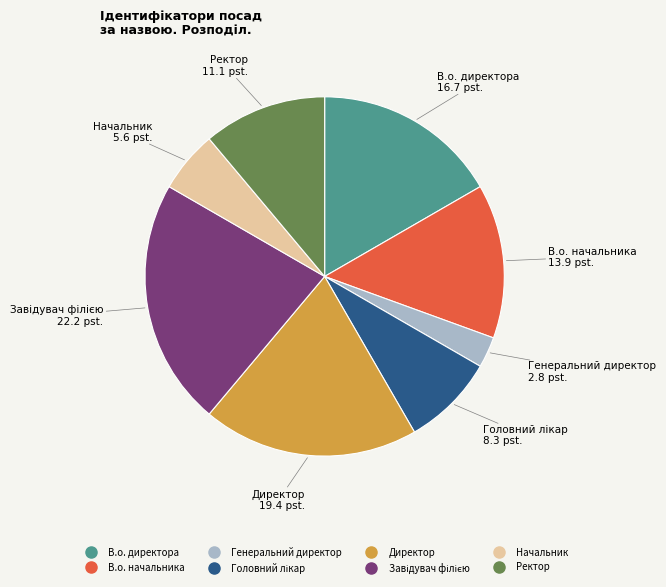

Approximately how many times larger is the value at В.о. начальника compared to Генеральний директор?

5.0